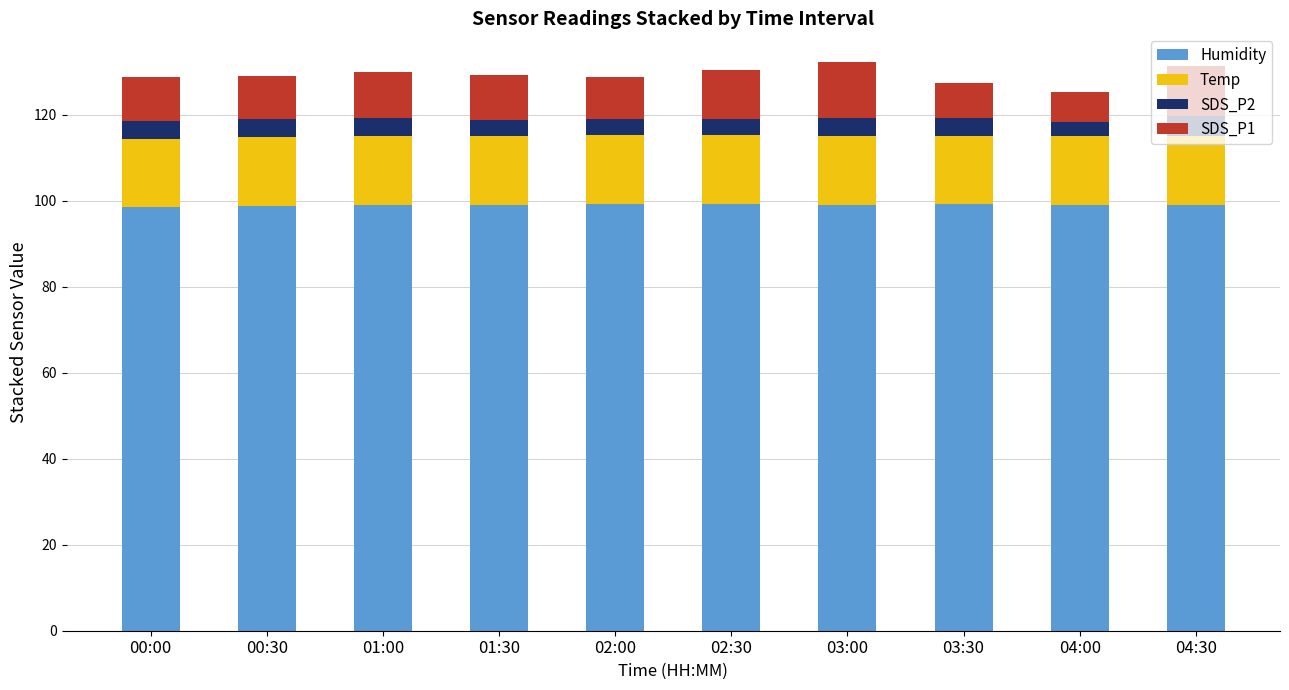

What is the lowest value of the Humidity series?

98.4